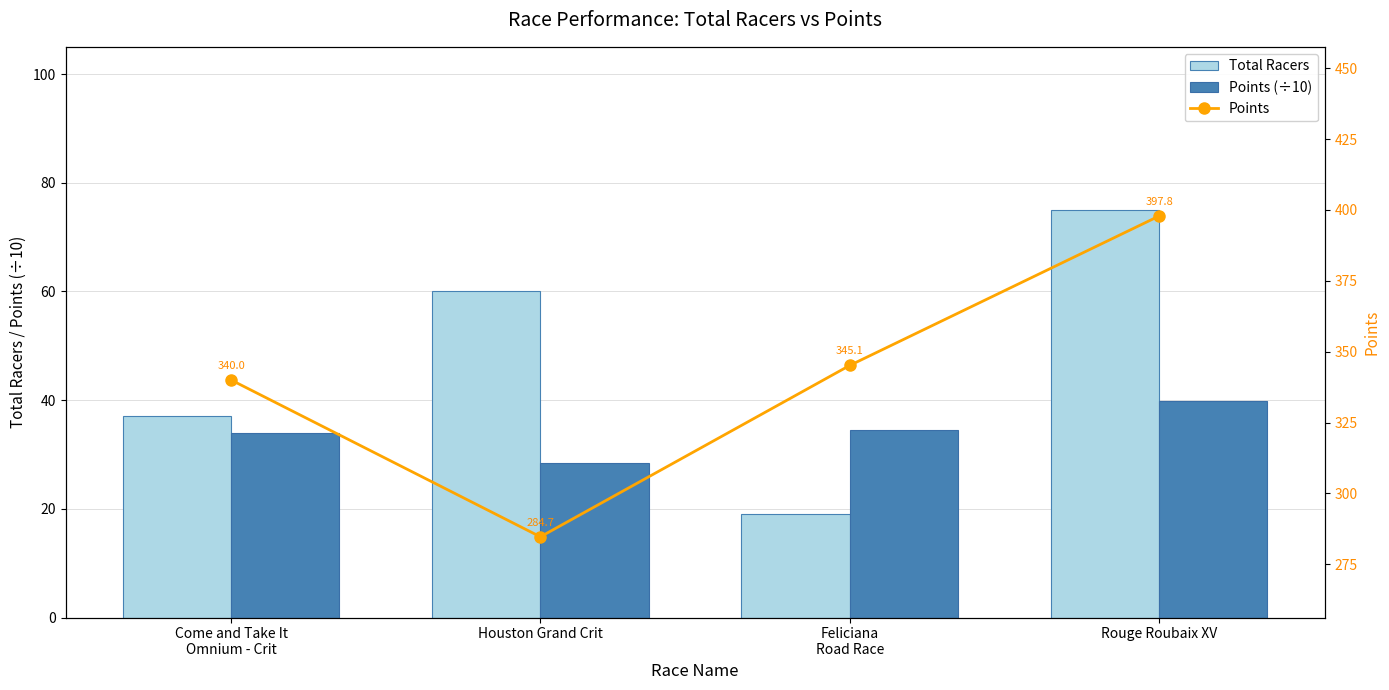

Reading right to left, what are all the values shown in this chart?

Total Racers: Rouge Roubaix XV=75.0	Feliciana
Road Race=19.0	Houston Grand Crit=60.0	Come and Take It
Omnium - Crit=37.0
Points (÷10): Rouge Roubaix XV=39.8	Feliciana
Road Race=34.5	Houston Grand Crit=28.5	Come and Take It
Omnium - Crit=34.0
Points: Rouge Roubaix XV=397.8	Feliciana
Road Race=345.1	Houston Grand Crit=284.7	Come and Take It
Omnium - Crit=340.0